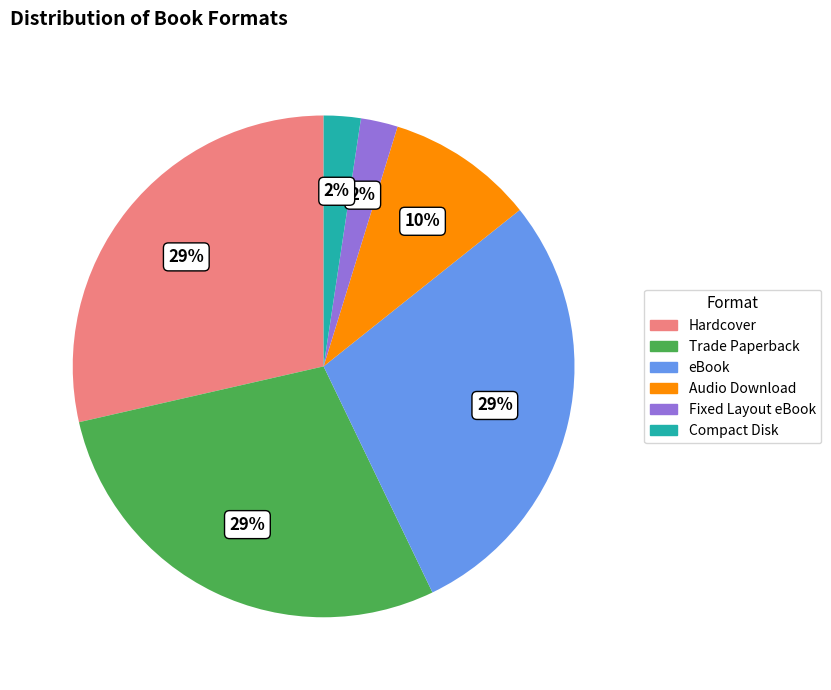

Which has a higher value, Audio Download or Fixed Layout eBook?

Audio Download